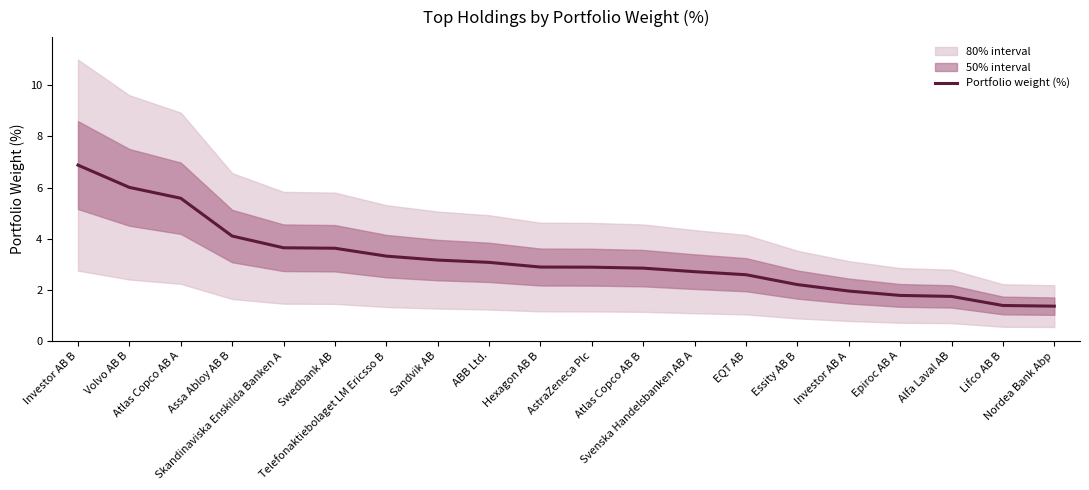

The value at ABB Ltd. is 1.1. True or false?

False